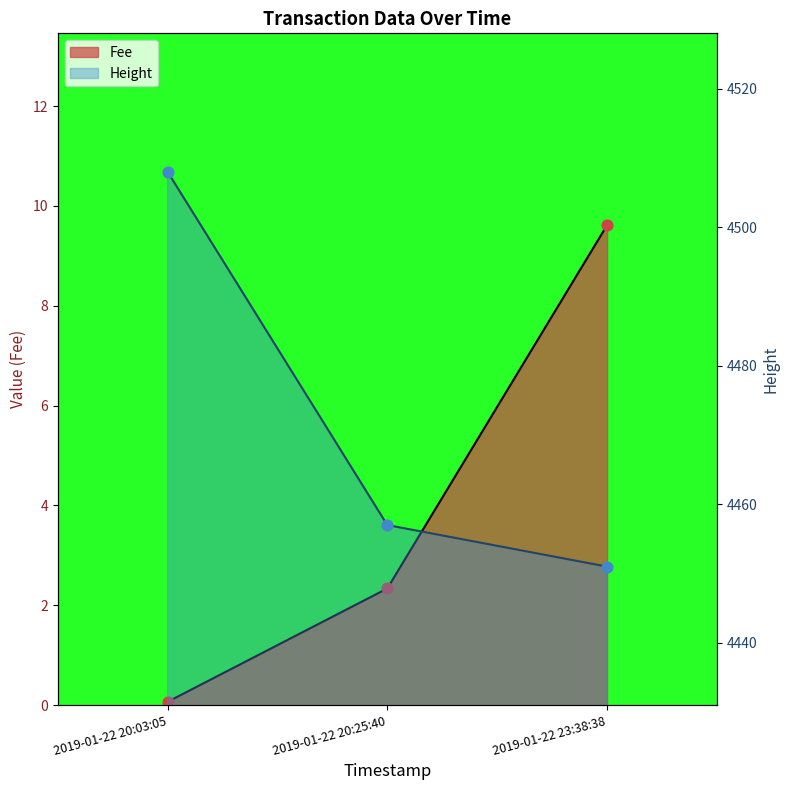

At which category is the sum across all series the highest?

2019-01-22 20:03:05